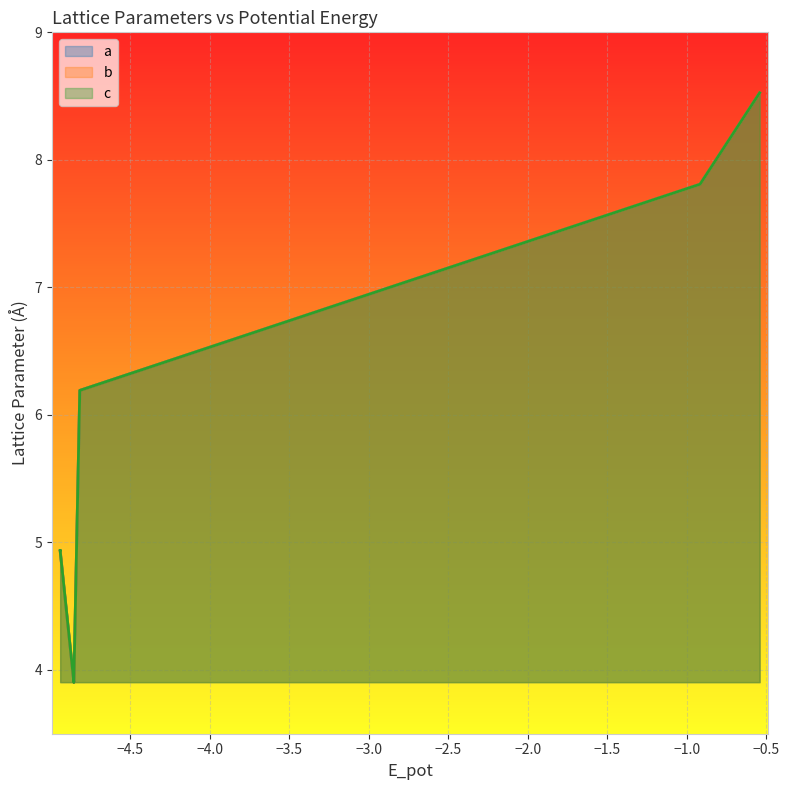

What is the label of the 2nd point from the right?

−1.0